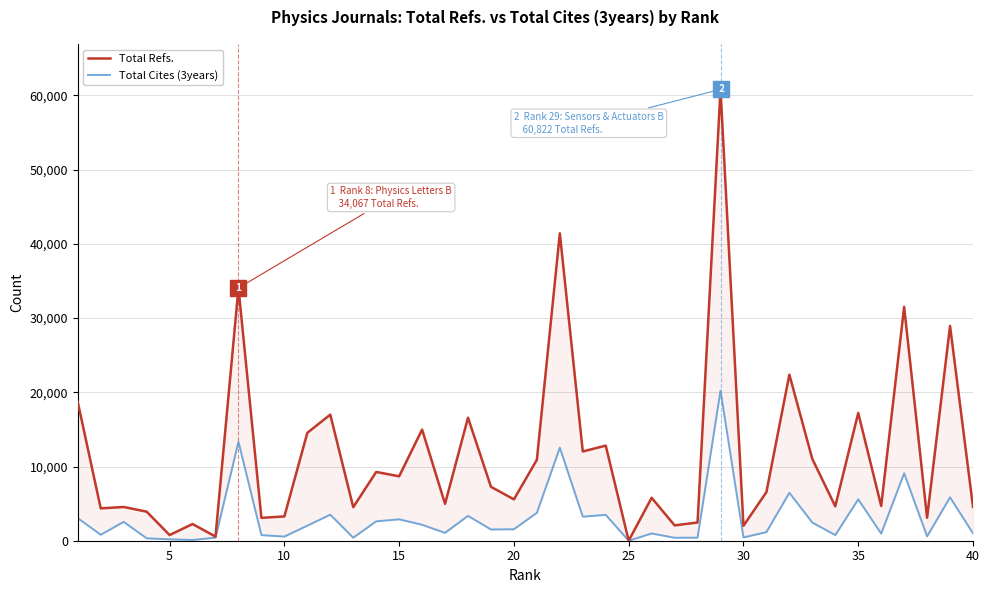

True or false: Total Cites (3years) and Total Refs. cross at least once.

False